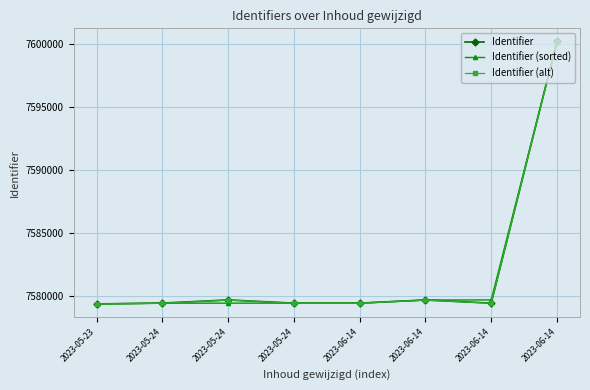

Is the value of Identifier at 2023-06-14 greater than the value of Identifier (sorted) at 2023-05-23?

Yes